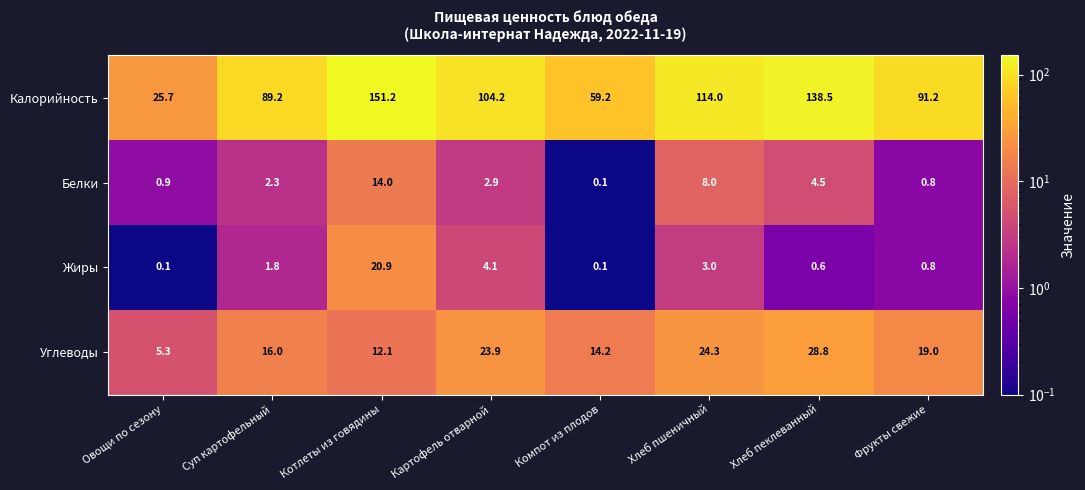

Where is Калорийность nearest to the value 88?

Суп картофельный